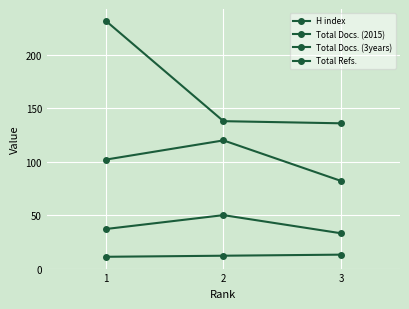

What is the difference between the maximum and minimum values in the Total Docs. (2015) series?

2